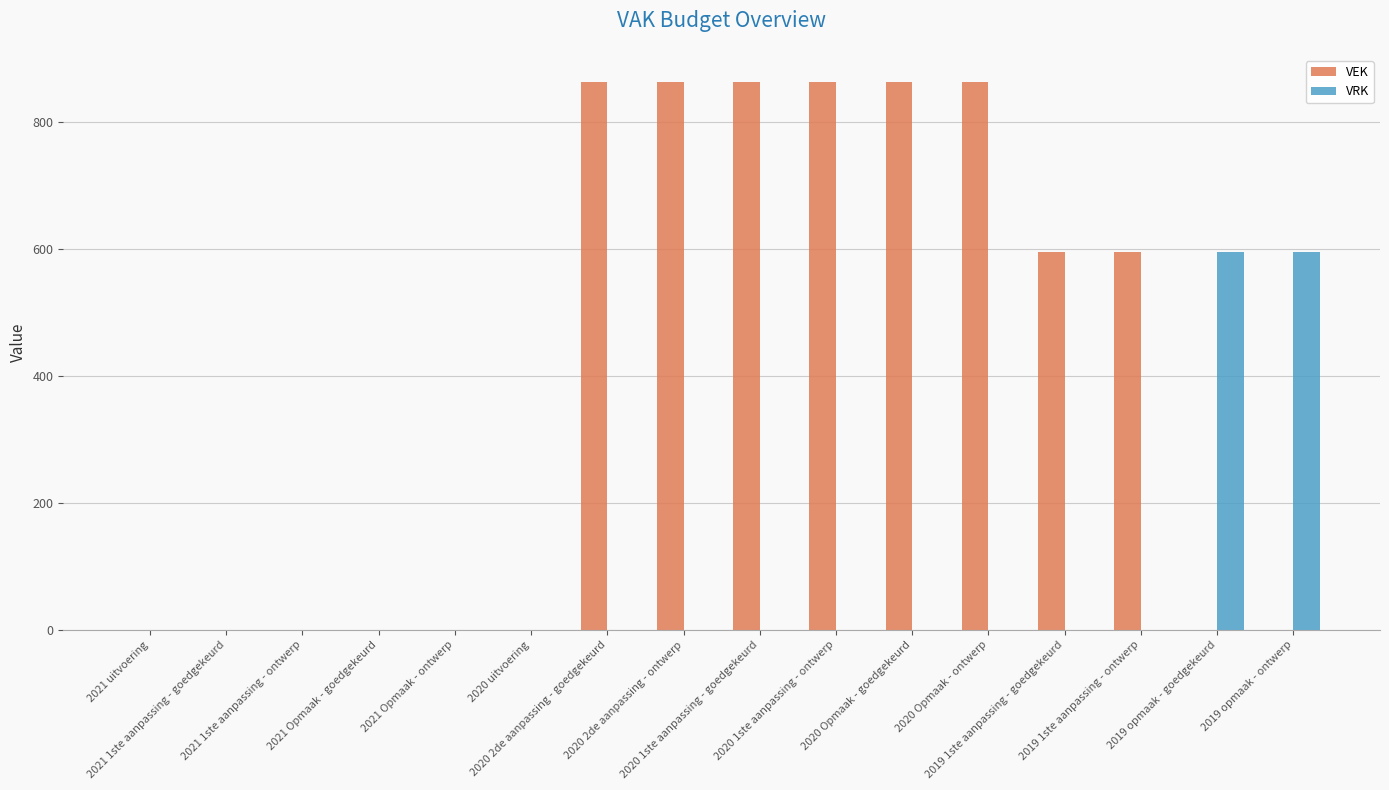

What is the highest value of the VEK series?

863